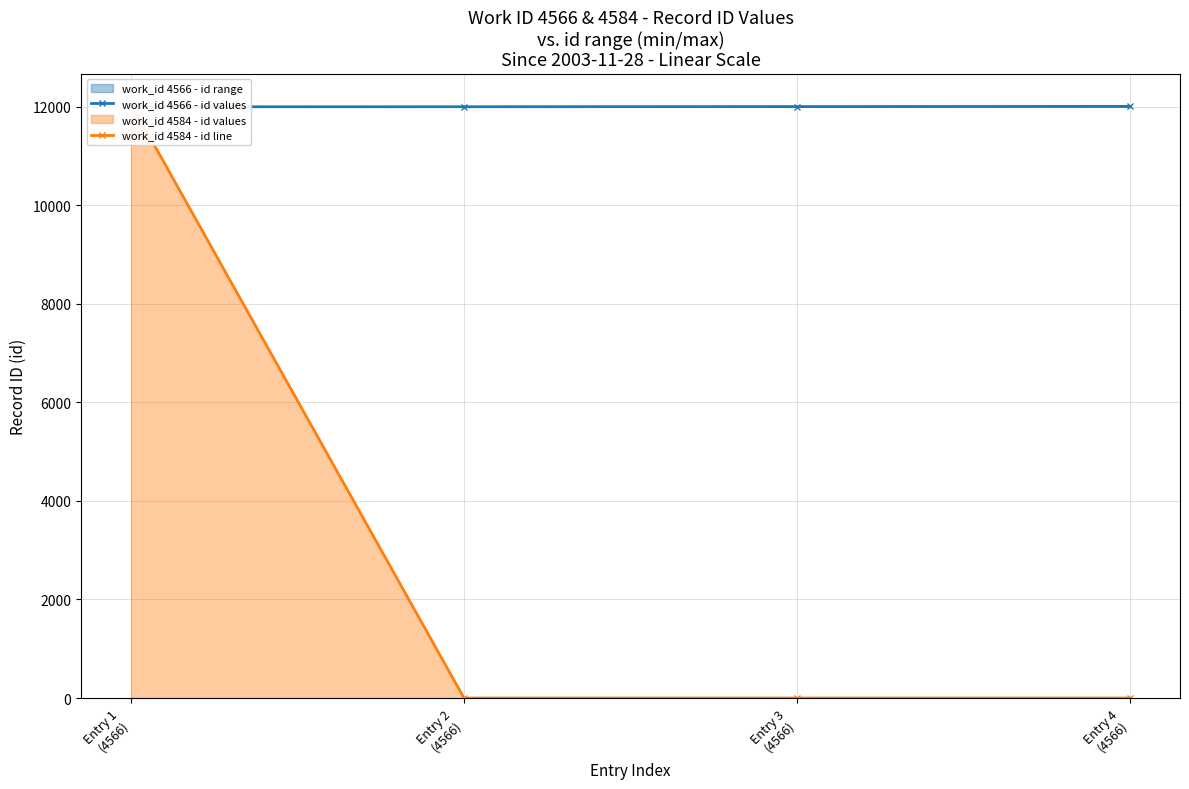

How many intersections are there between work_id 4584 - id line and work_id 4566 - id values?

1